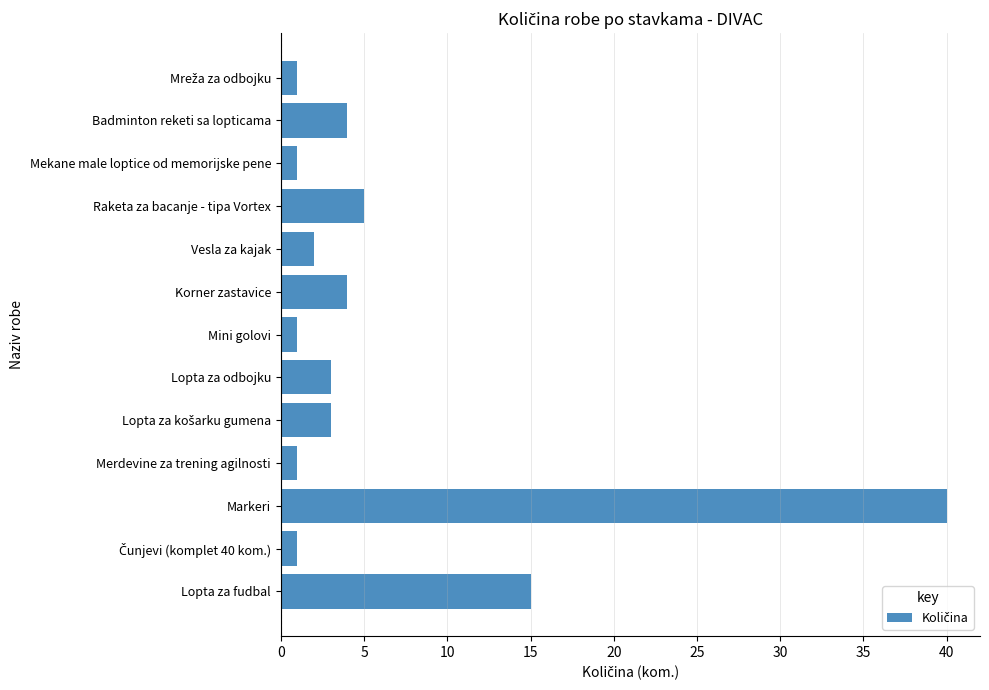

Count the number of data series in this chart.

1